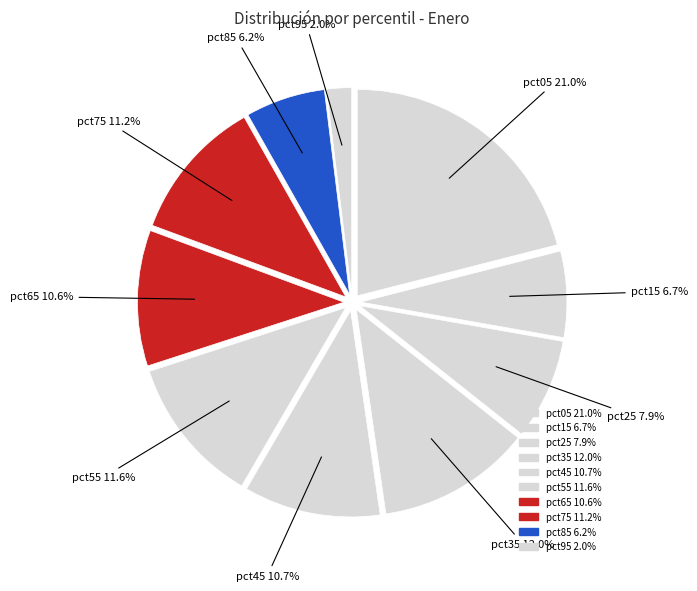

To the nearest percent, what is the combined percentage of pct75 and pct15?

18%